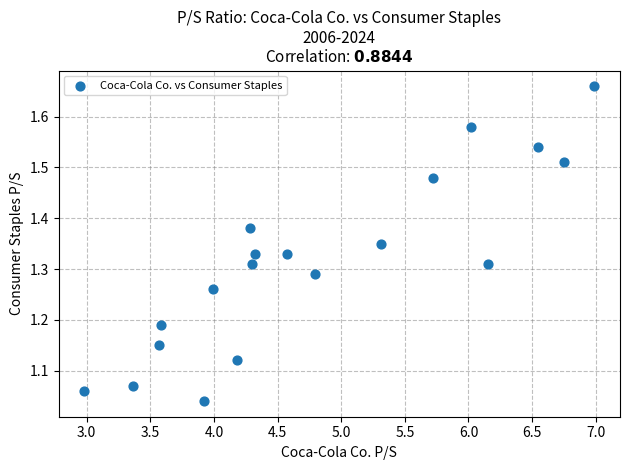

What is the range of Y values (max minus min)?

0.6